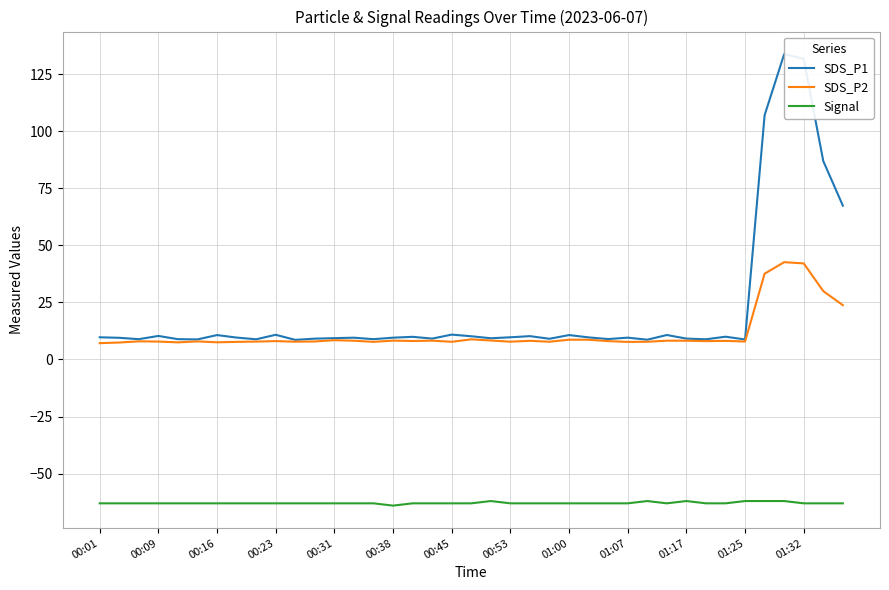

What are all the series names shown in the legend?

SDS_P1, SDS_P2, Signal